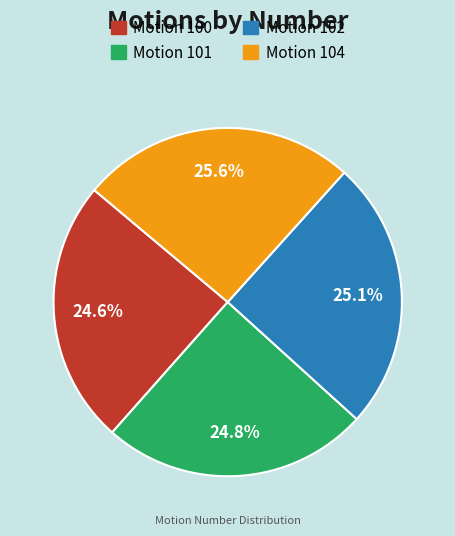

Is Motion 102 the majority of the pie?

No